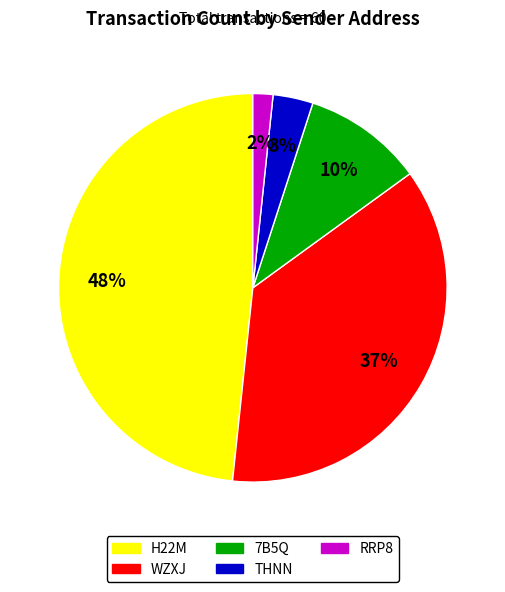

True or false: RRP8 accounts for 10% of the total.

False